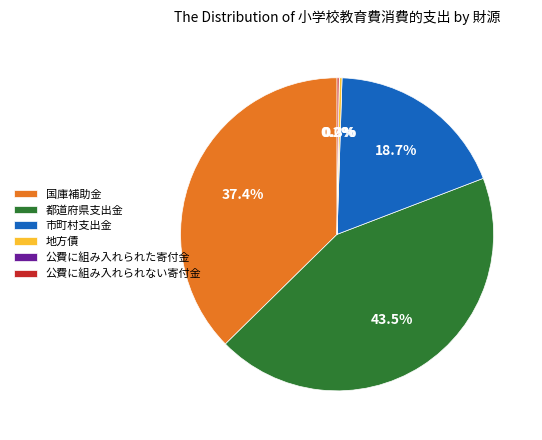

What portion of the pie excludes 市町村支出金?

81.3%